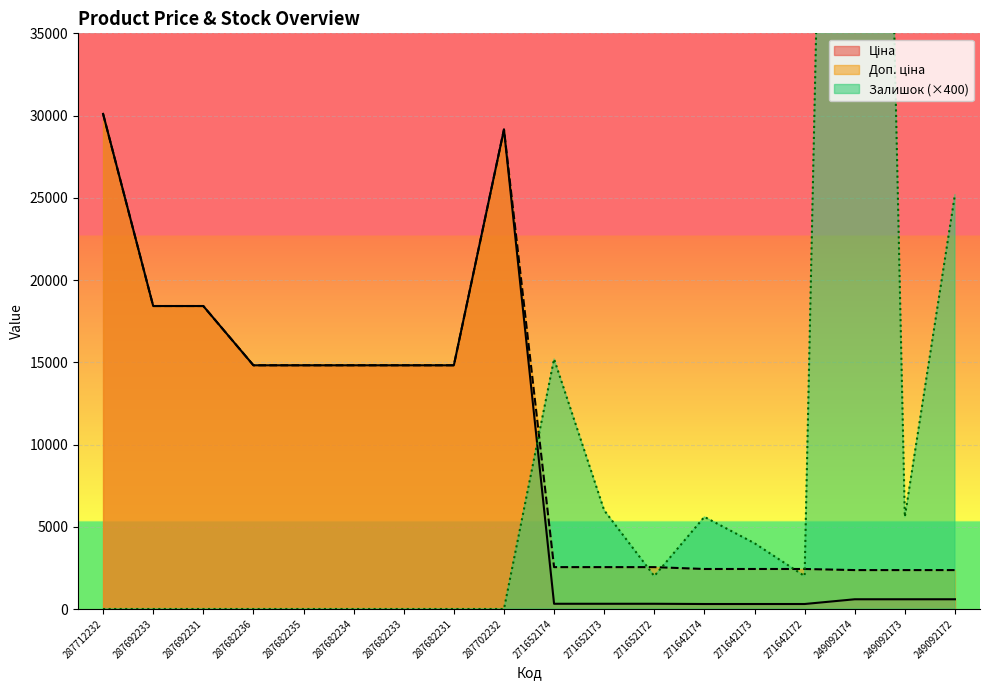

True or false: Залишок has a value of 81825.9 at 287682235.

False